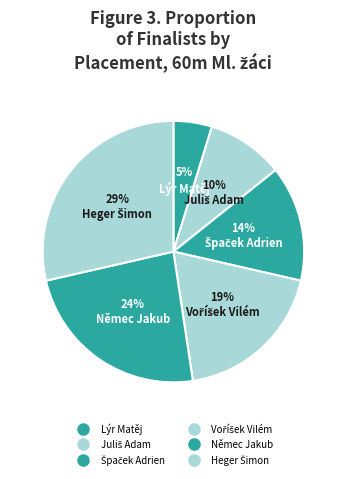

Is it true that Heger Šimon is 29% of the pie?

True